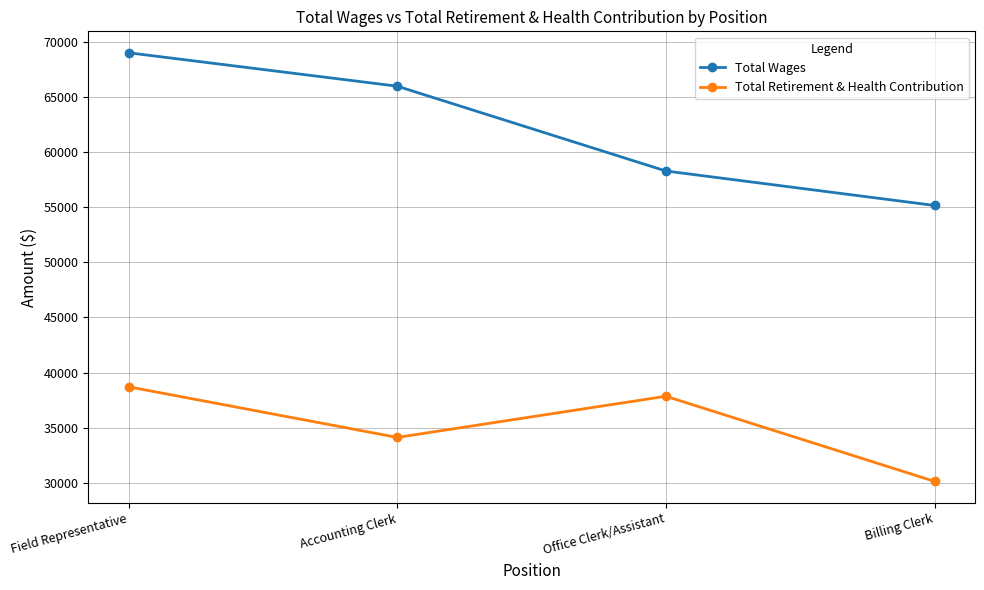

What is the spread (max minus min) of values at Billing Clerk?

25004